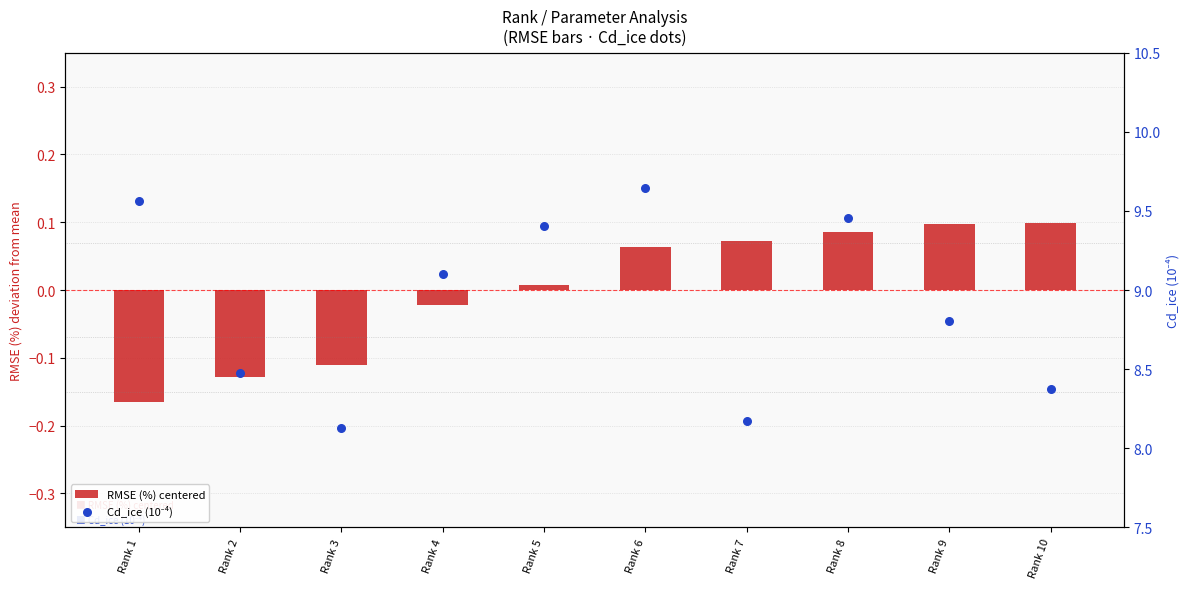

Which series has the largest Y range (max minus min)?

Cd_ice (10⁻⁴)